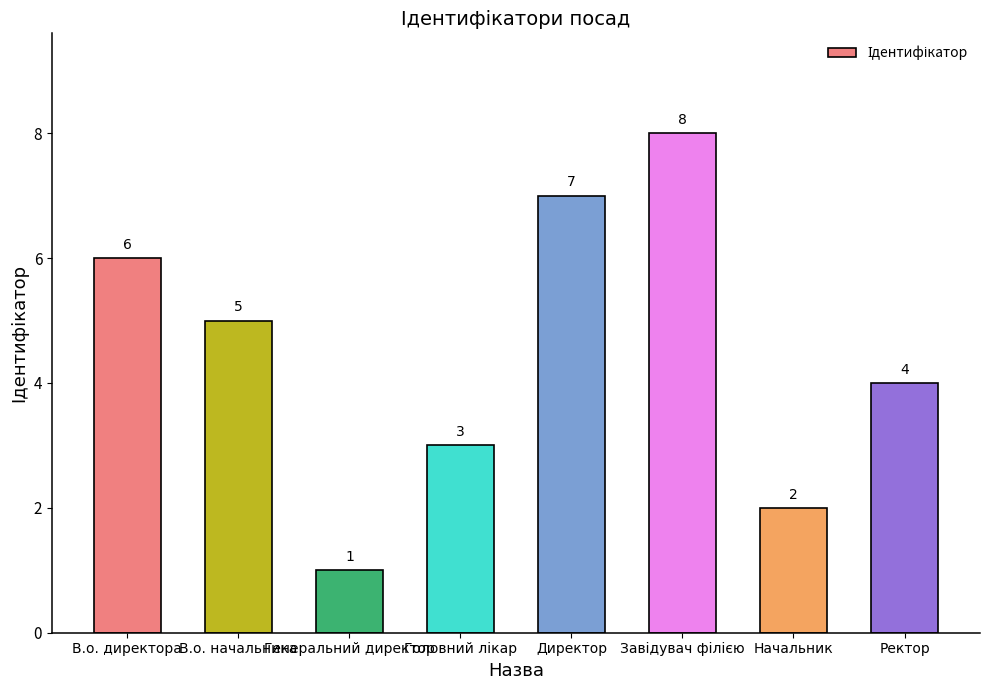

How many values are between 3 and 7?

5